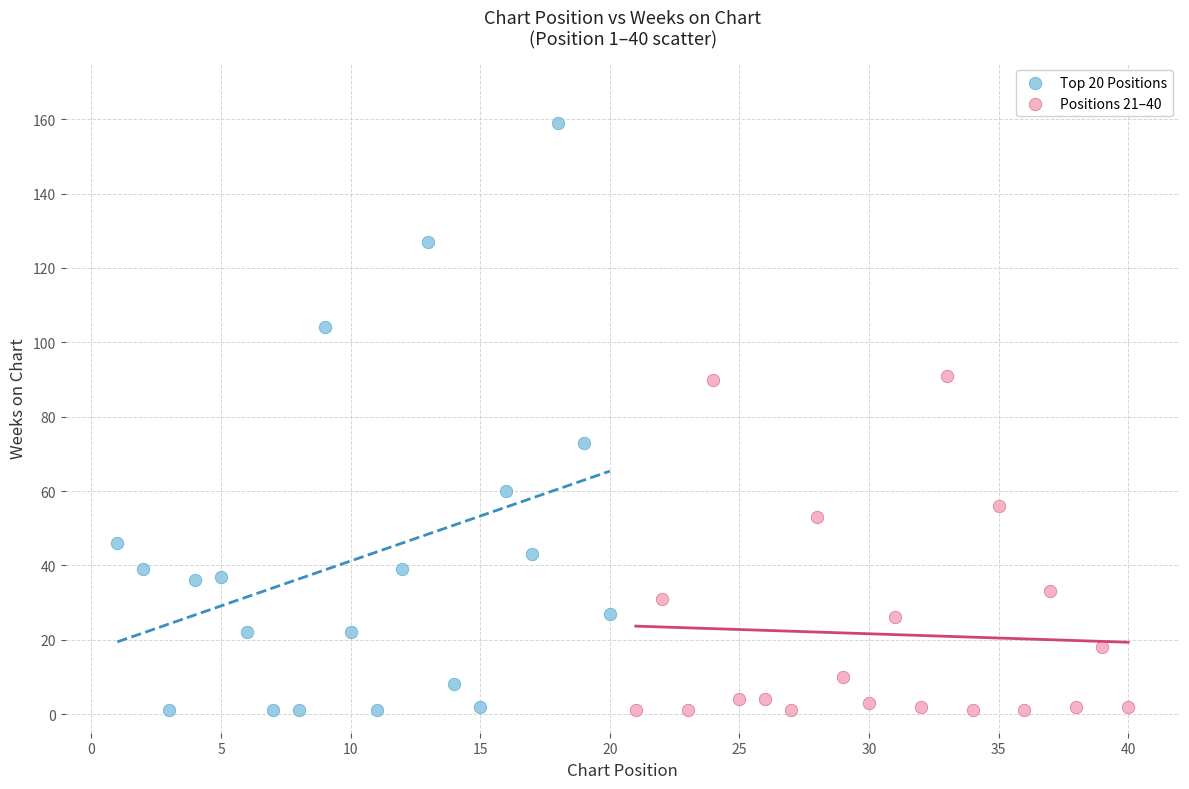

Which series contains the highest Y value?

Top 20 Positions